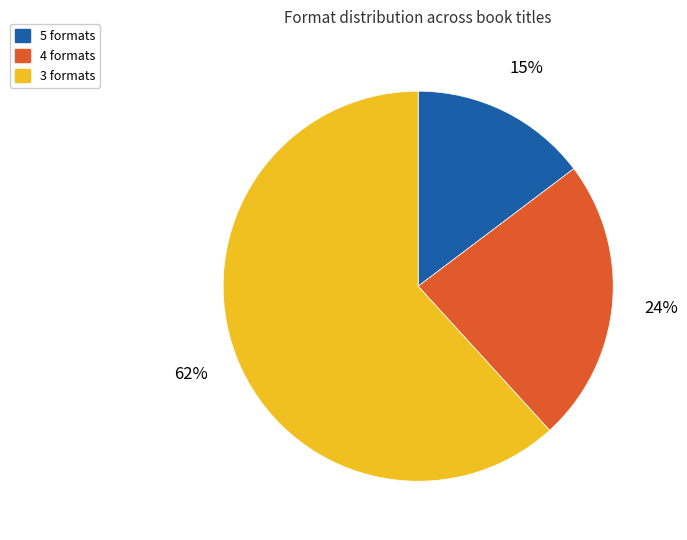

Do 4 formats and 3 formats together represent more than half of the pie?

Yes